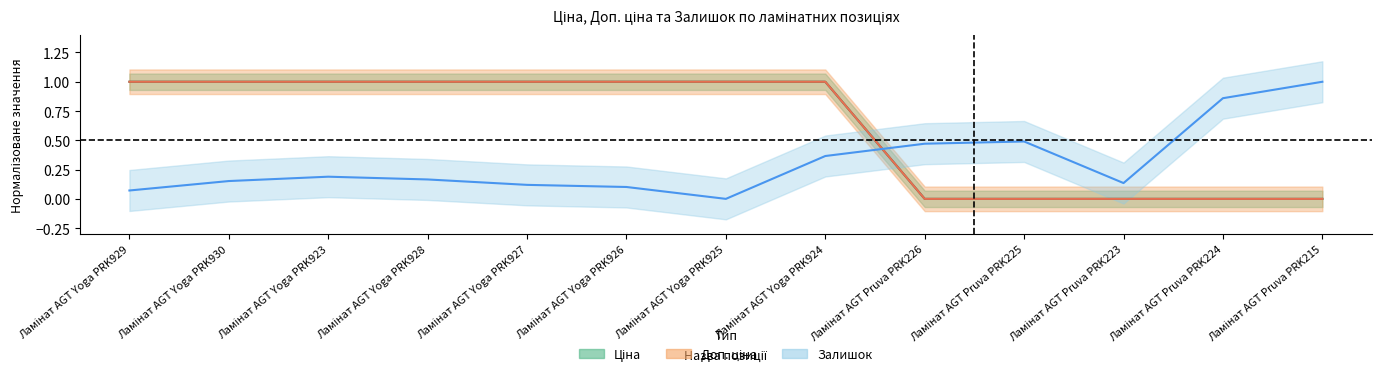

At which category does Залишок reach its first local valley?

Ламінат AGT Yoga PRK925